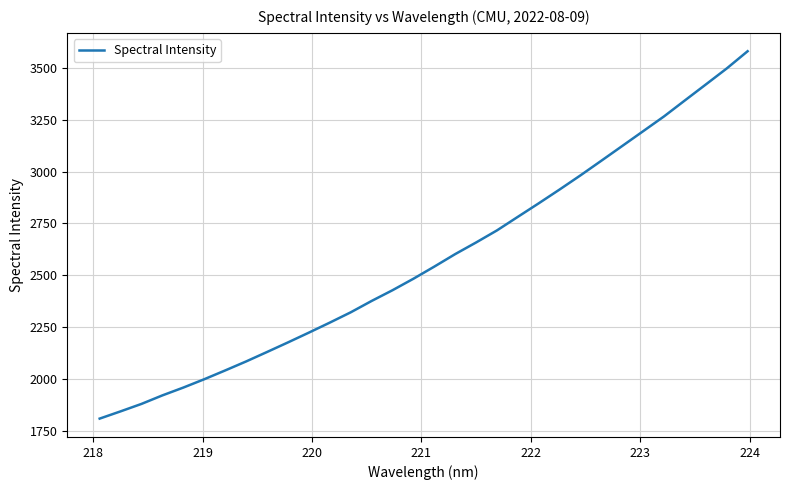

How many values are below 2542?

16